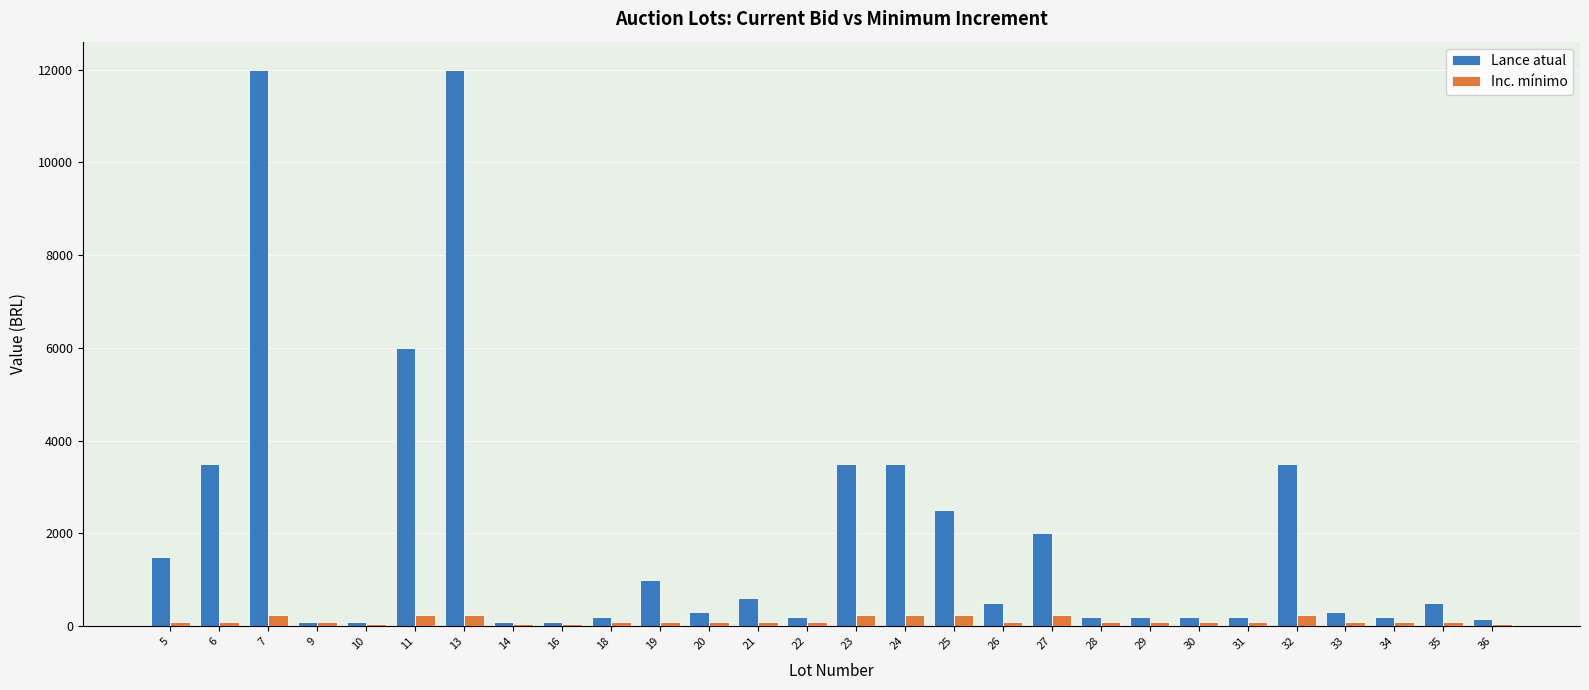

How many bars are there in total?

56